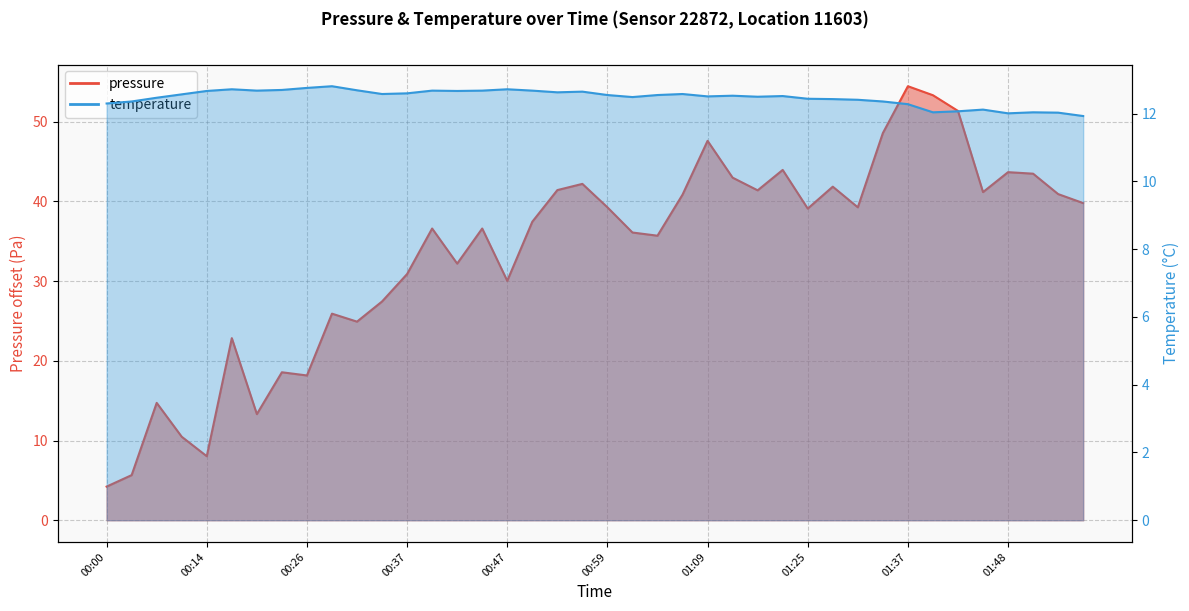

What is the spread (max minus min) of values at 00:26?

5.4